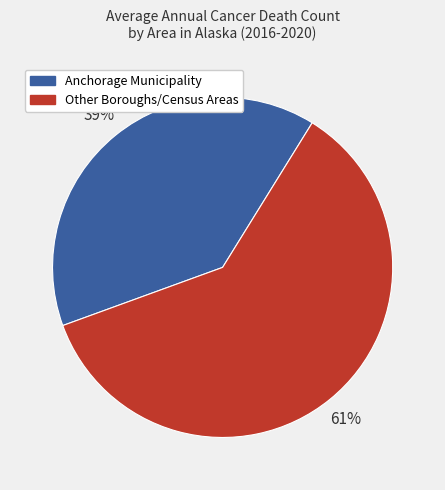

The Other Boroughs/Census Areas slice represents 61% of the pie. True or false?

True